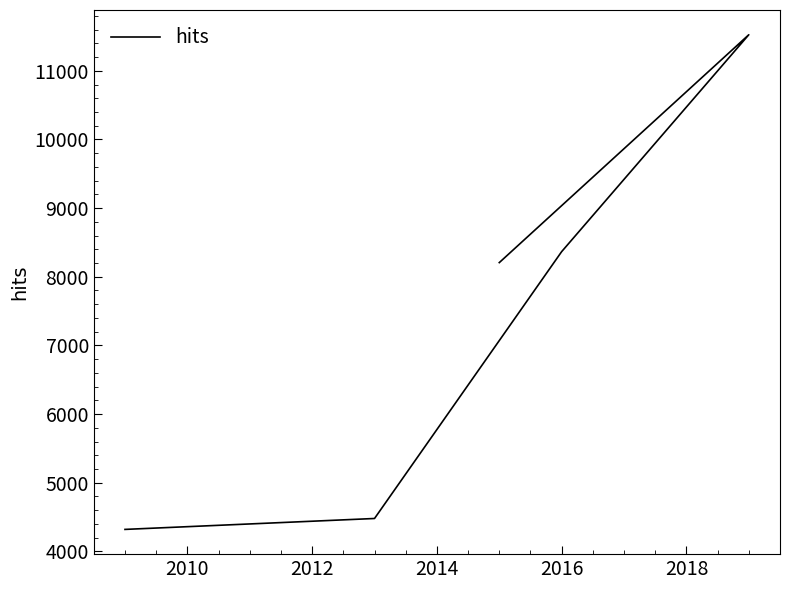

Reading left to right, list all the values displayed in this chart.

8206	11525	8366	4479	4320